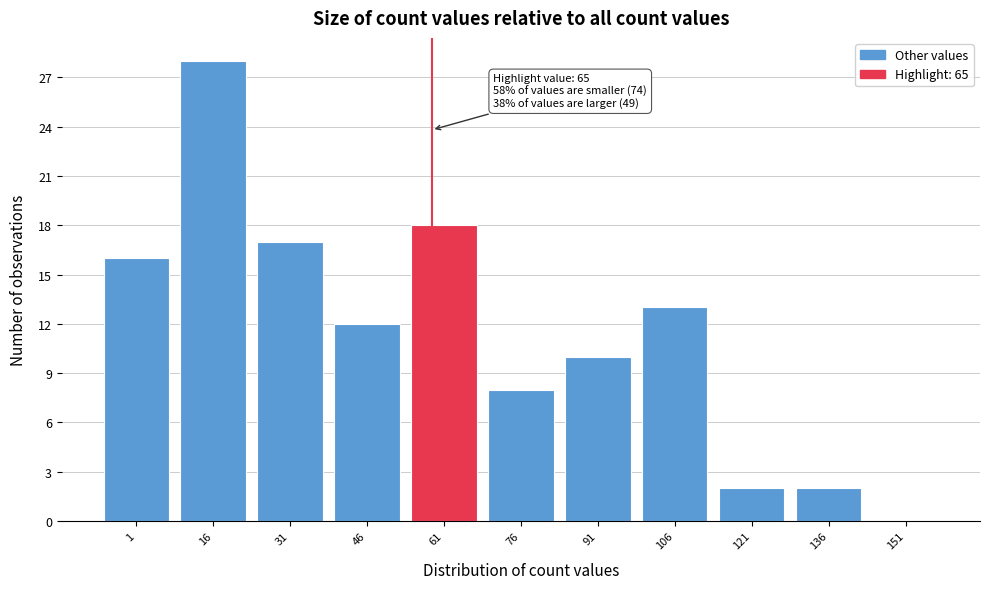

Reading right to left, extract all data points from this chart.

151=0	136=2	121=2	106=13	91=10	76=8	61=18	46=12	31=17	16=28	1=16